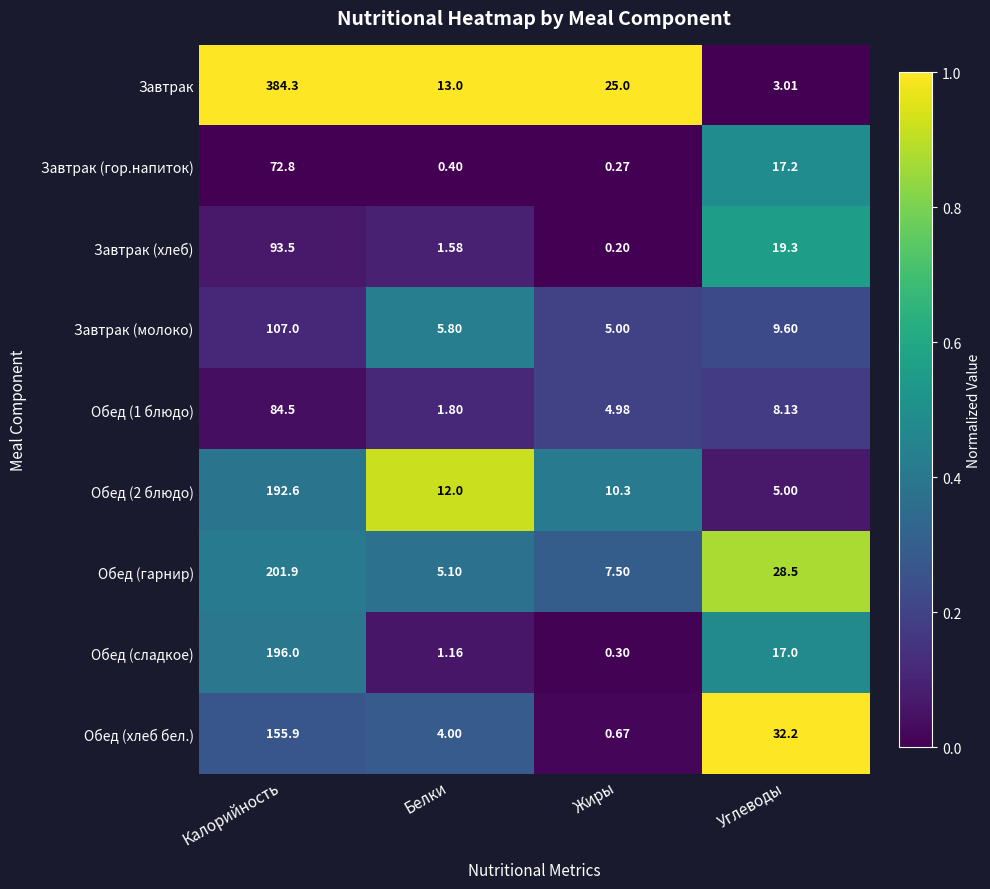

Where does the Завтрак series first go above 25?

Калорийность